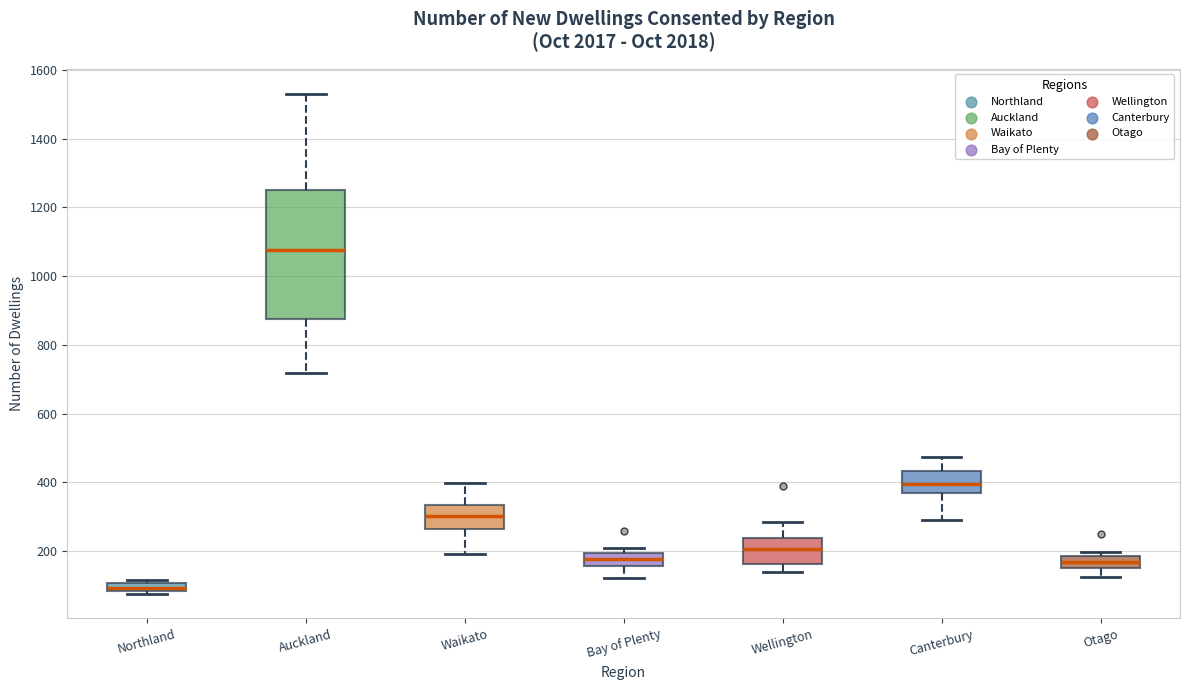

Which box has the lowest median line?

Northland